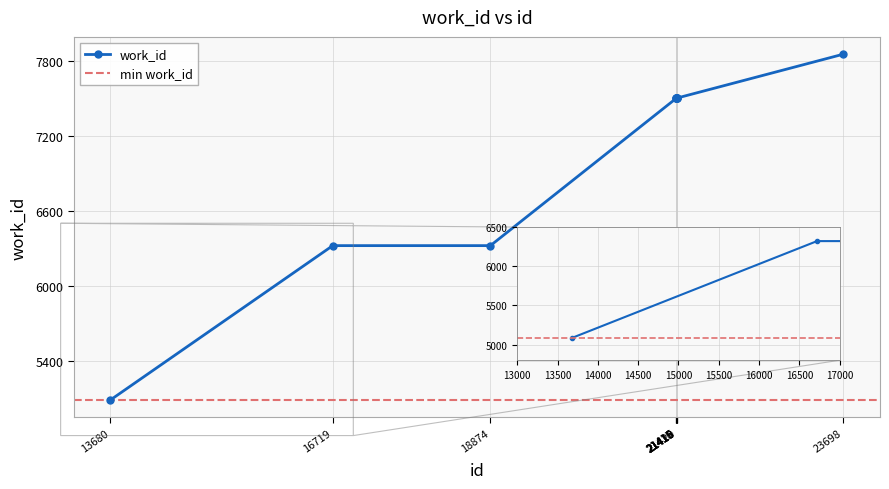

List the labels in order of value, smallest first.

13680, 16719, 18874, 21415, 21416, 21417, 21418, 21419, 21420, 23698